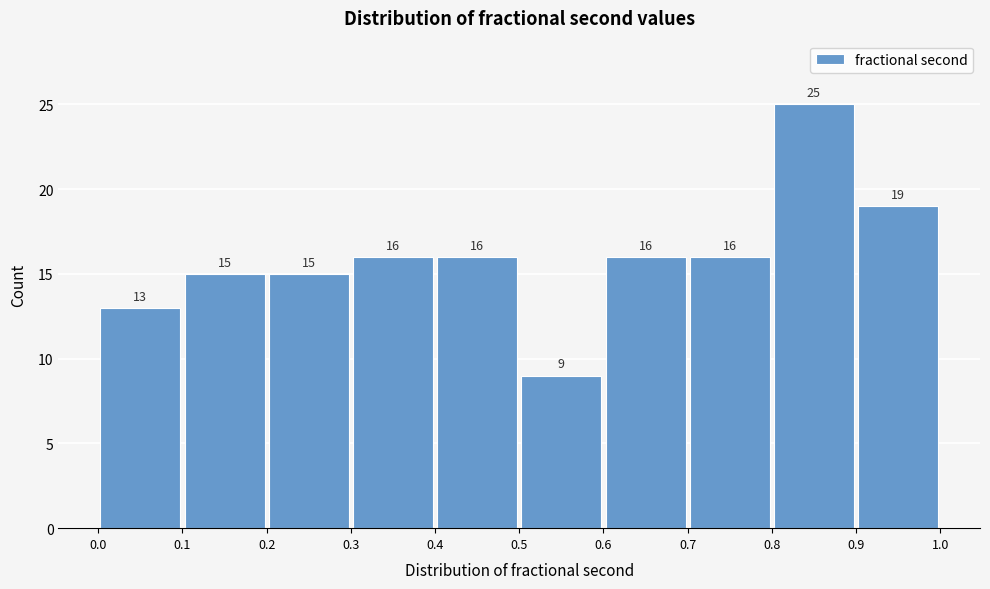

Reading left to right, list every bar in this chart as the range it spans on the x-axis followed by its height.

0.0 to 0.1: 13
0.1 to 0.2: 15
0.2 to 0.3: 15
0.3 to 0.4: 16
0.4 to 0.5: 16
0.5 to 0.6: 9
0.6 to 0.7: 16
0.7 to 0.8: 16
0.8 to 0.9: 25
0.9 to 1.0: 19